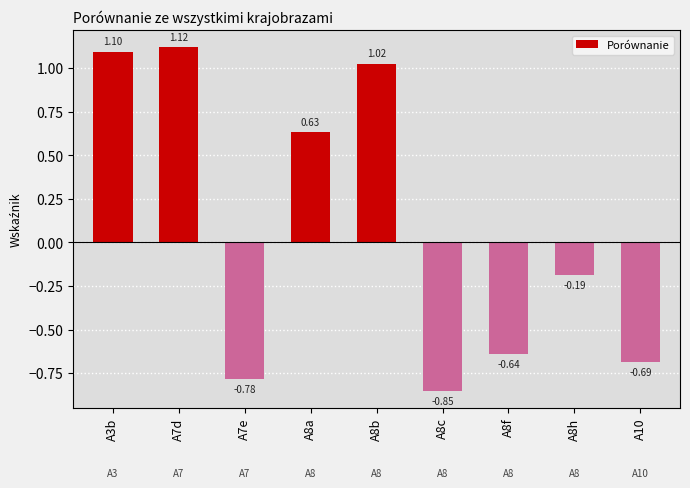

Rank the categories by value from lowest to highest.

A8c, A7e, A10, A8f, A8h, A8a, A8b, A3b, A7d